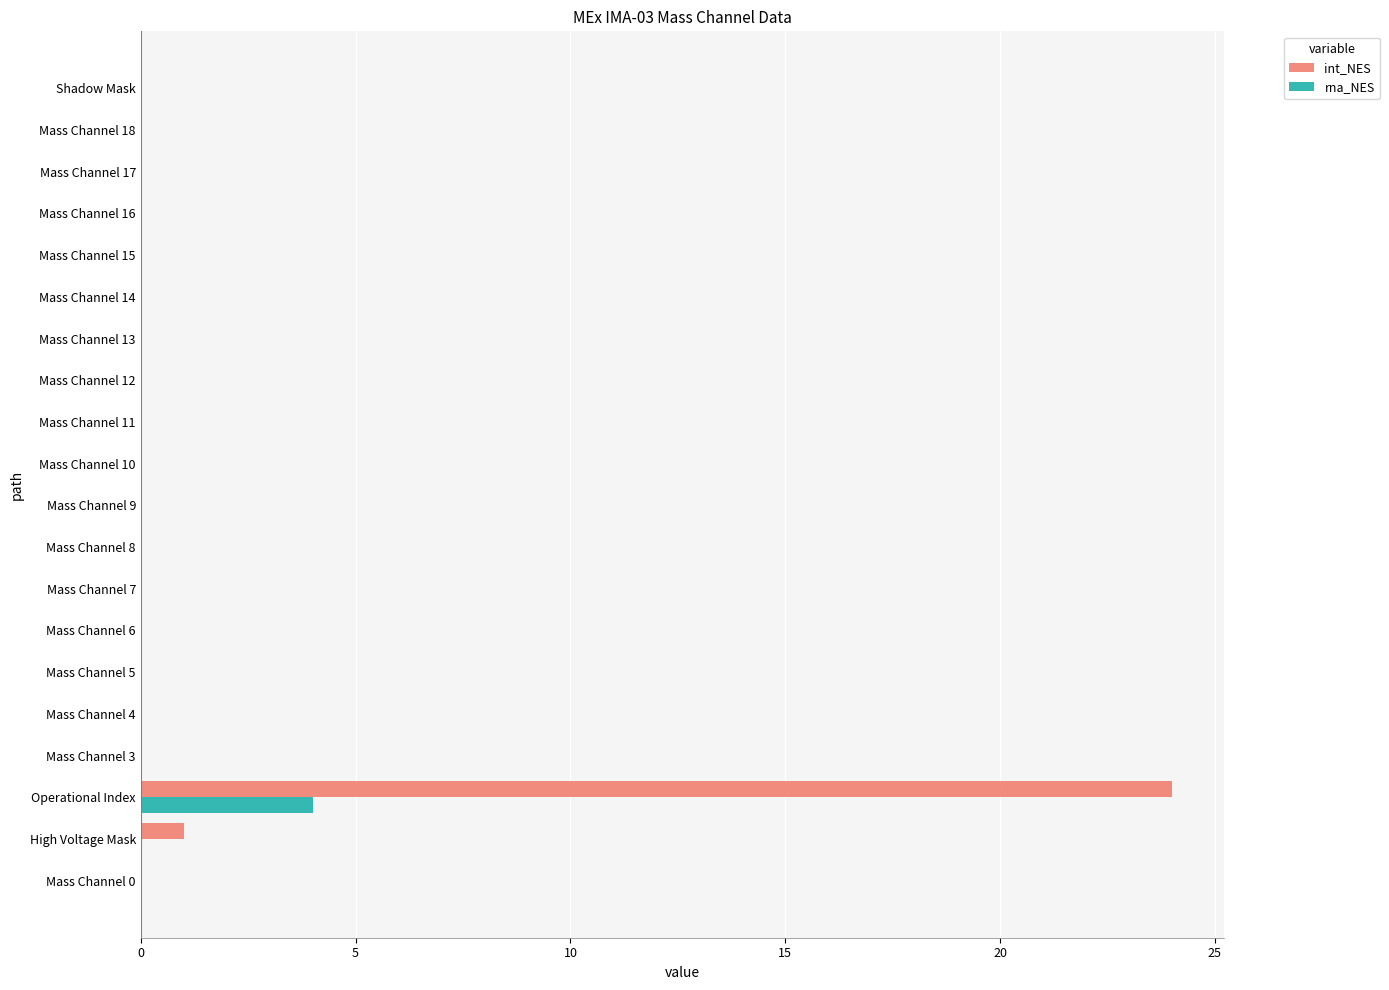

At which category is the sum across all series the highest?

Operational Index